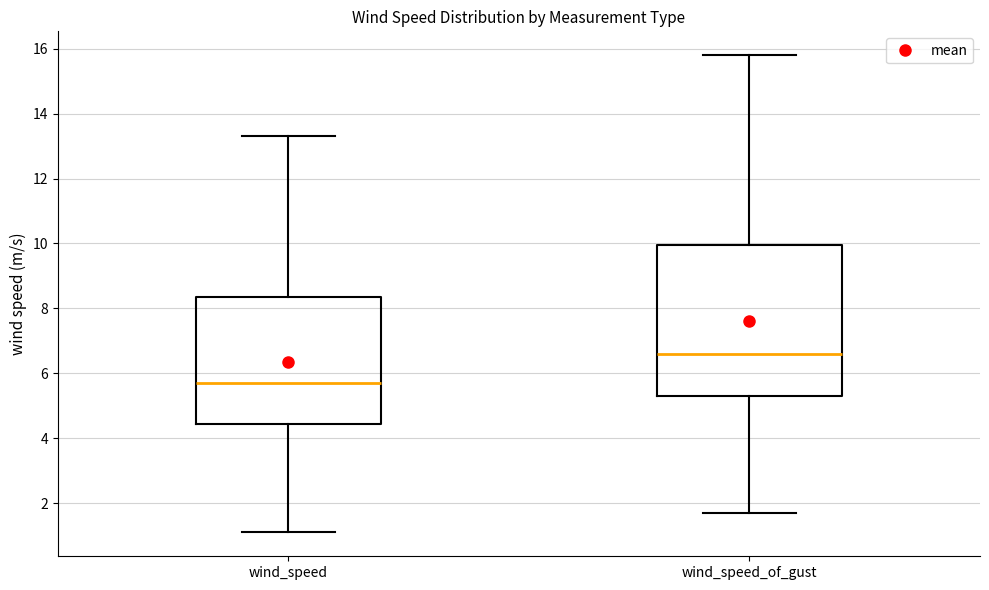

Comparing the boxes themselves (not the whiskers), which one is the tallest?

wind_speed_of_gust